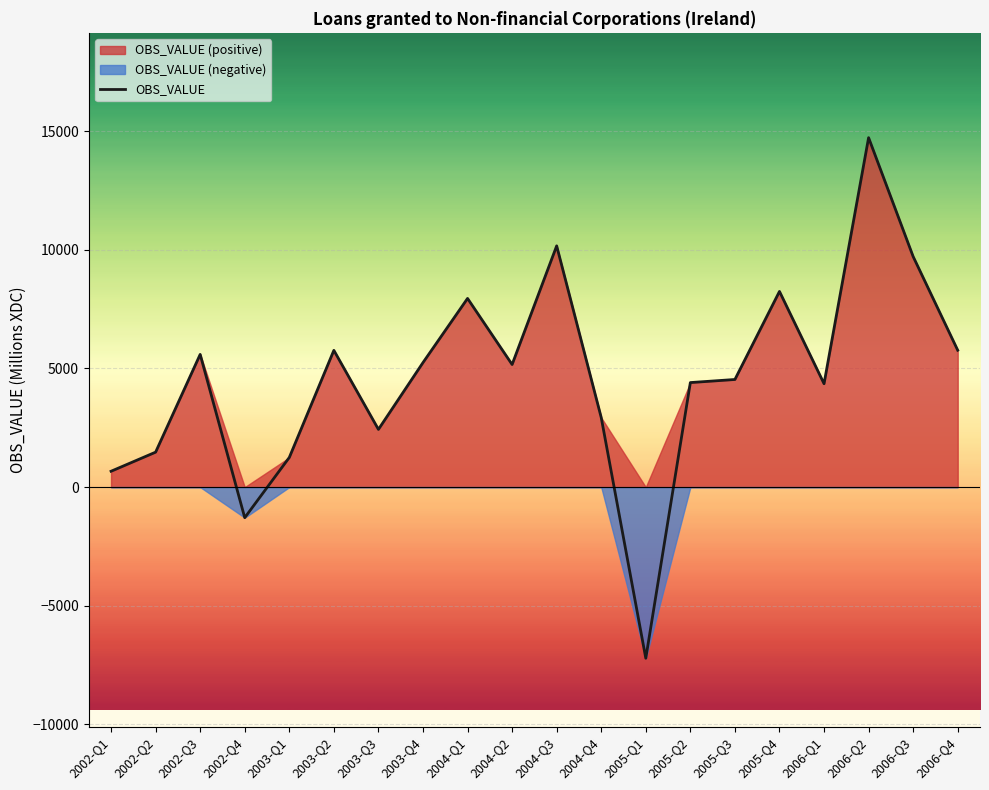

At which category does the data reach its first local valley?

2002-Q4